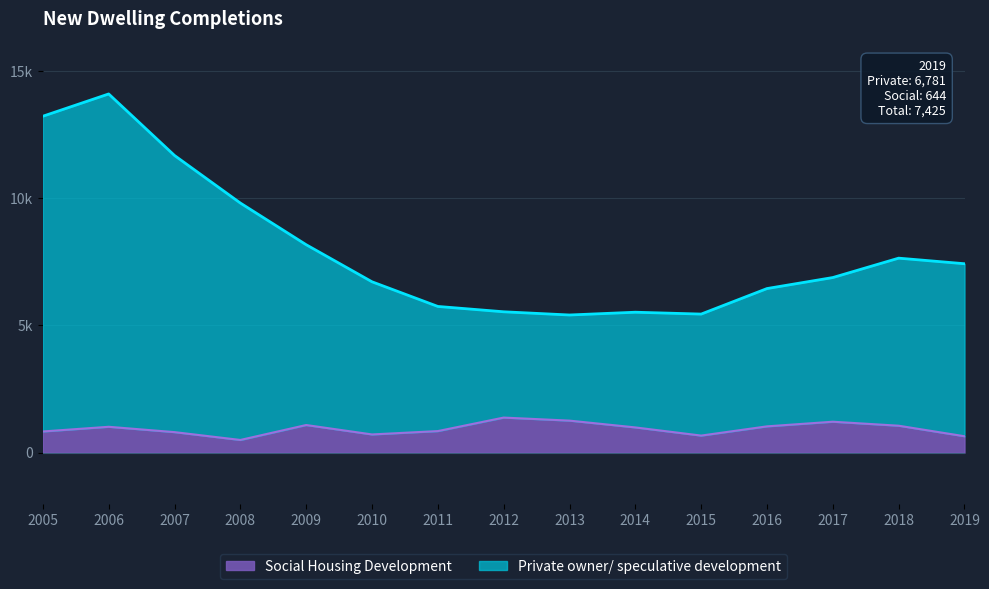

Where is Social Housing Development nearest to the value 938?

2014